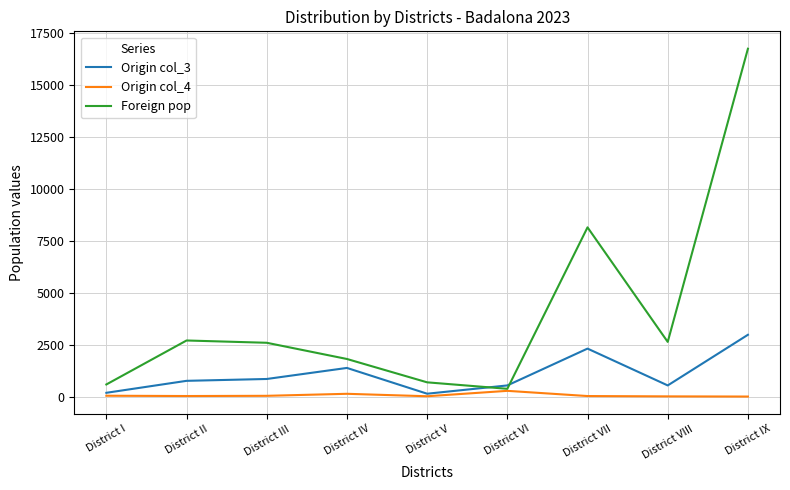

Rank the series by their maximum value, from lowest to highest.

Origin col_4, Origin col_3, Foreign pop